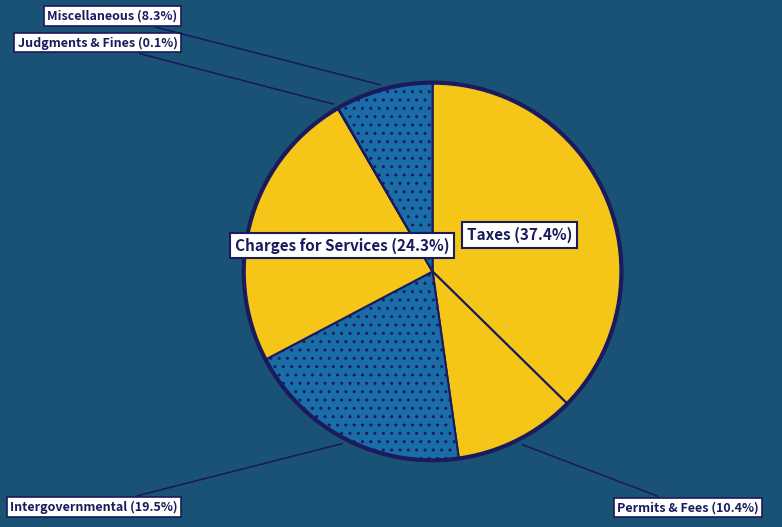

Count the number of slices in the pie.

6